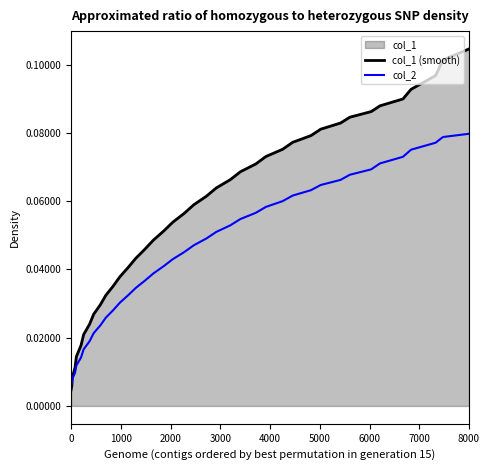

How many times do col_1 (smooth) and col_2 cross each other?

1